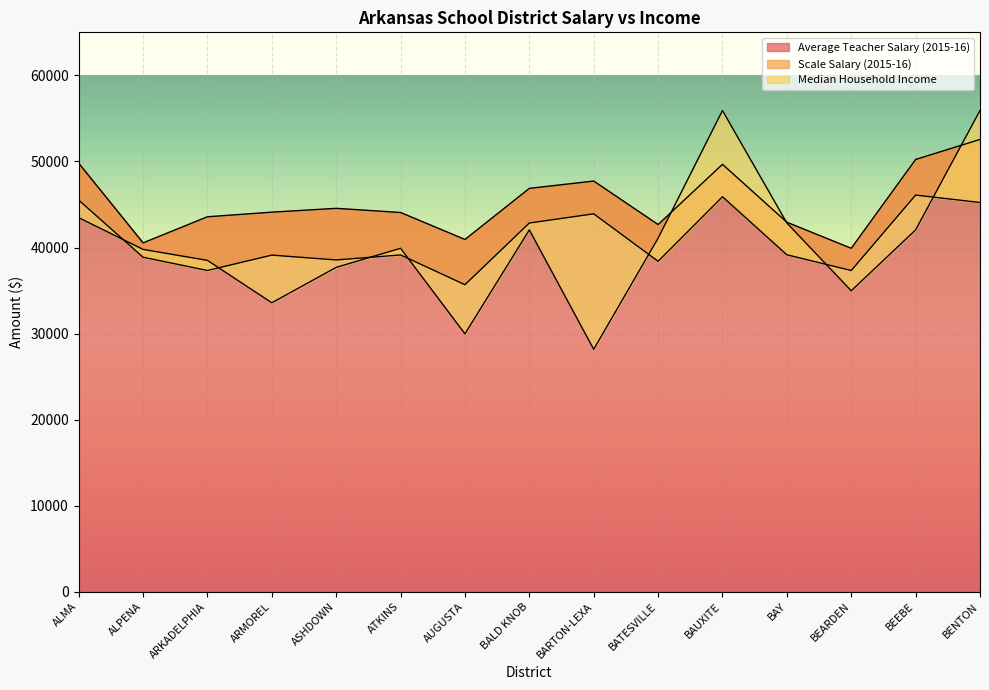

At which category is the sum across all series the highest?

BENTON